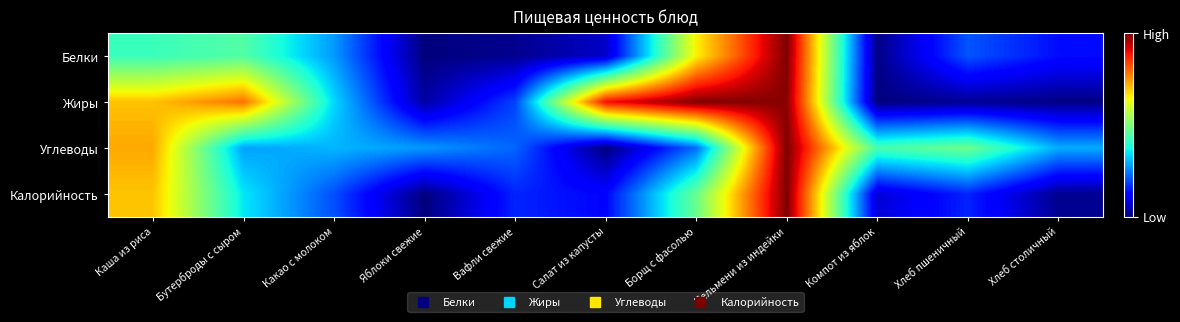

Between Компот из яблок and Бутерброды с сыром, which is larger?

Бутерброды с сыром